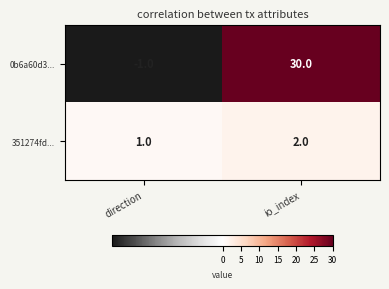

How many categories are shown in the chart?

2